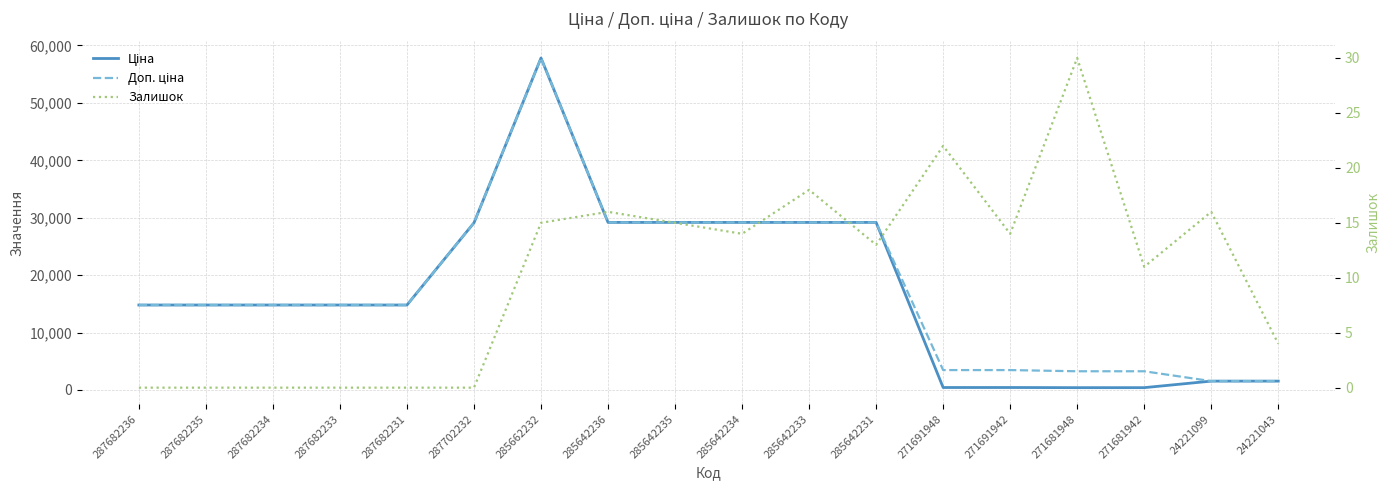

What is the average value of the Залишок series?

10.4